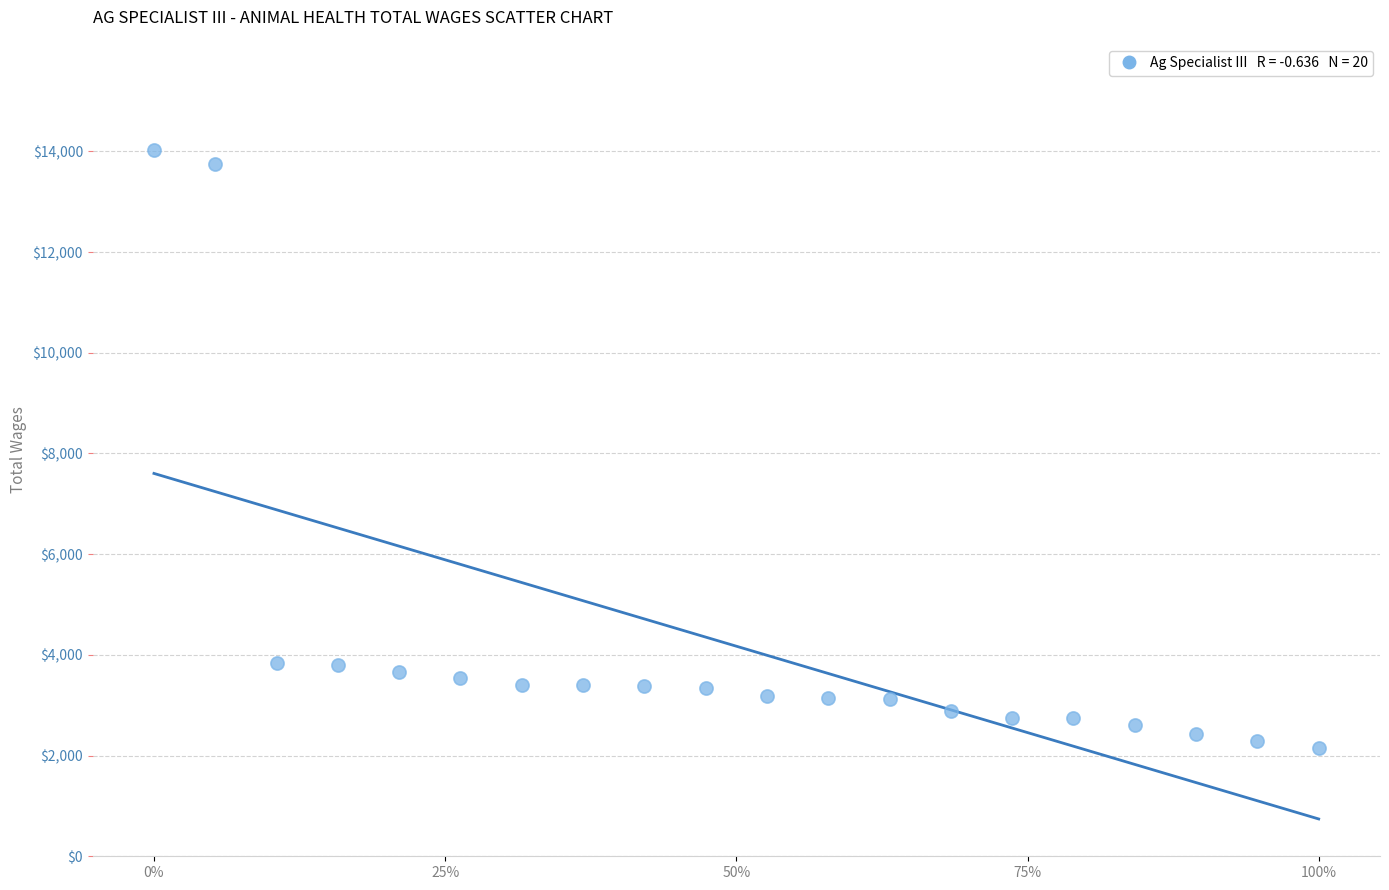

What is the range of Y values (max minus min)?

11876